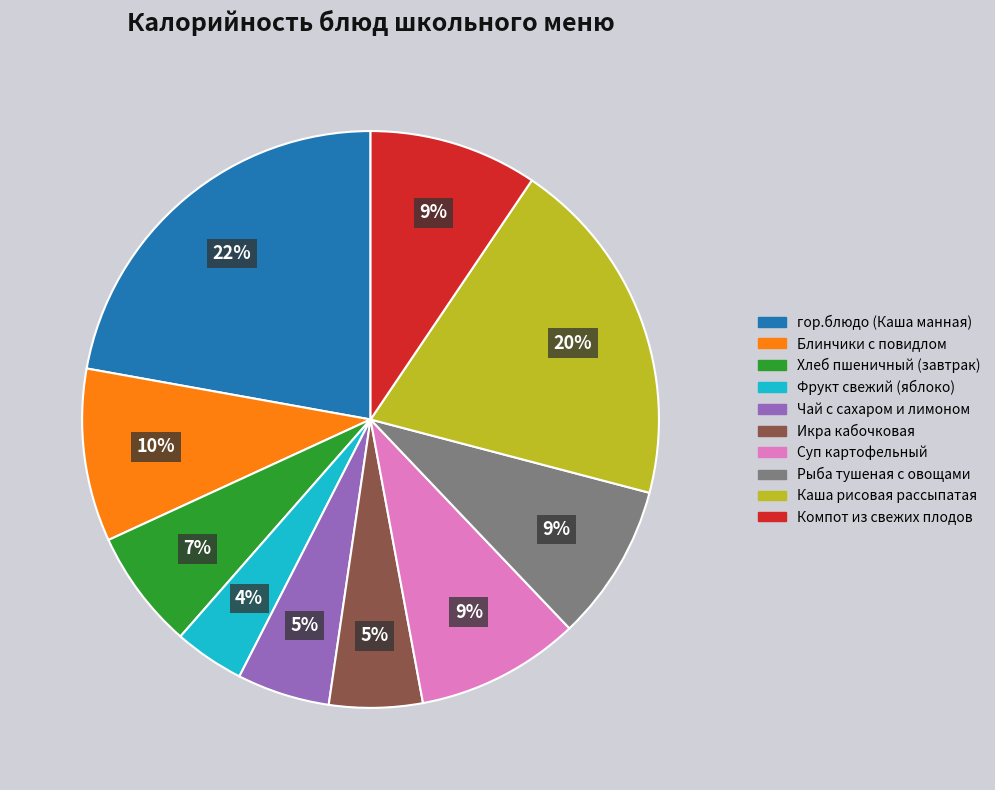

To the nearest percent, what portion does Хлеб пшеничный (завтрак) represent?

7%